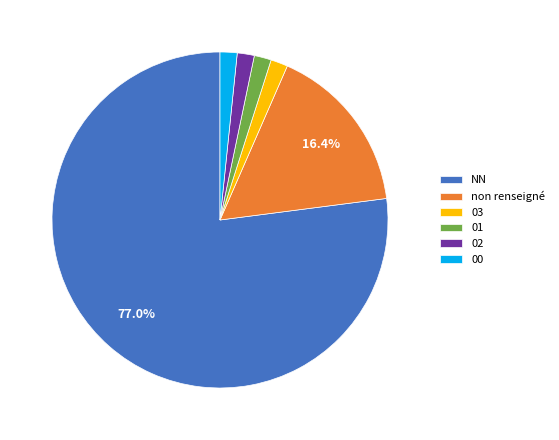

Which slice is the largest?

NN